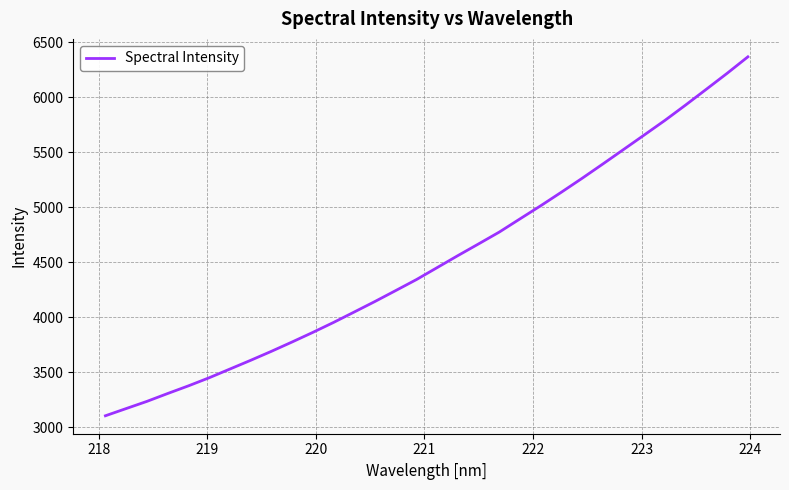

Is this an area chart (filled region under the line)?

No